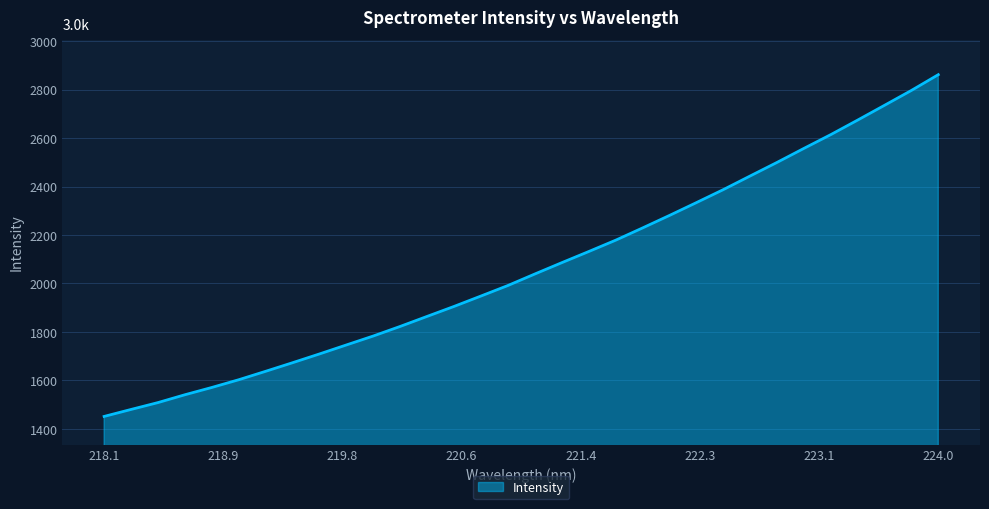

Count the number of categories in the chart.

32